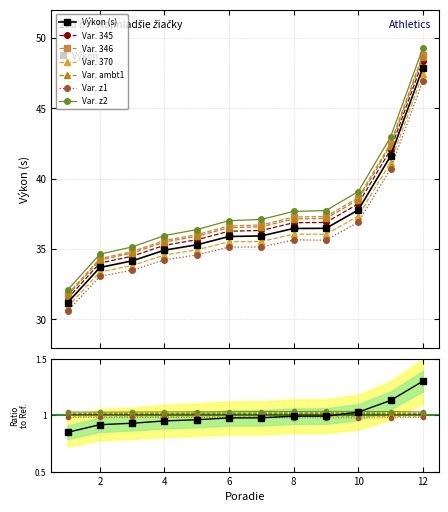

Reading left to right, list all the values displayed in this chart.

31.2	33.7	34.2	34.9	35.3	35.9	35.9	36.5	36.5	37.8	41.6	47.9